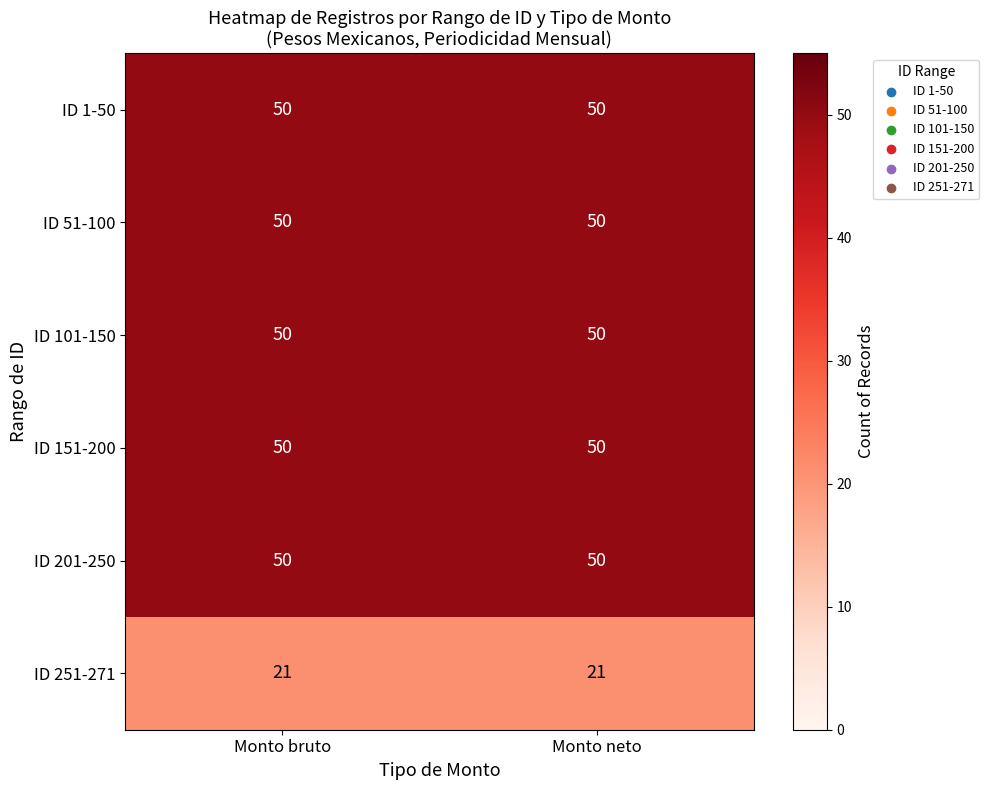

What is the sum of the ID 51-100 values at Monto bruto and Monto neto?

100